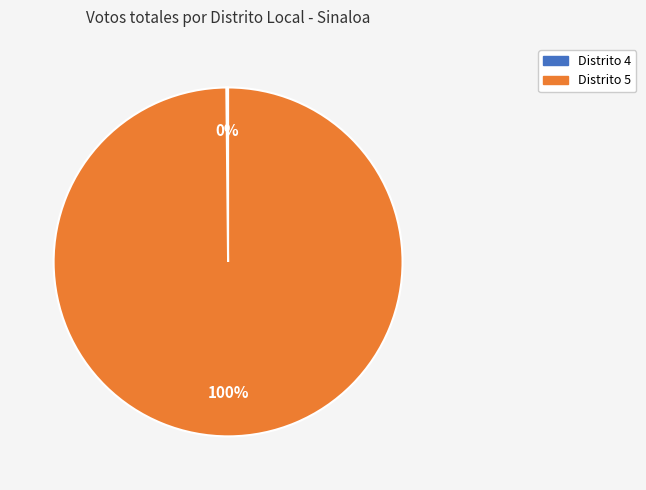

To the nearest percent, what is the difference between the largest and smallest slice percentages?

100%